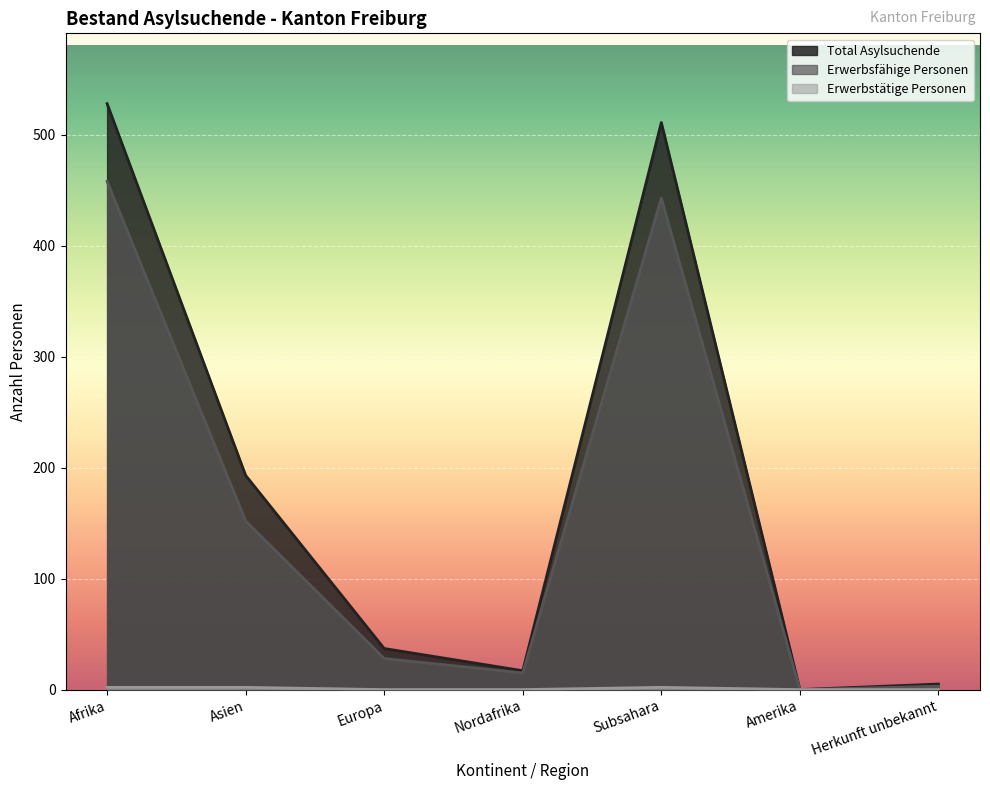

Read the Total Asylsuchende value at Asien.

193